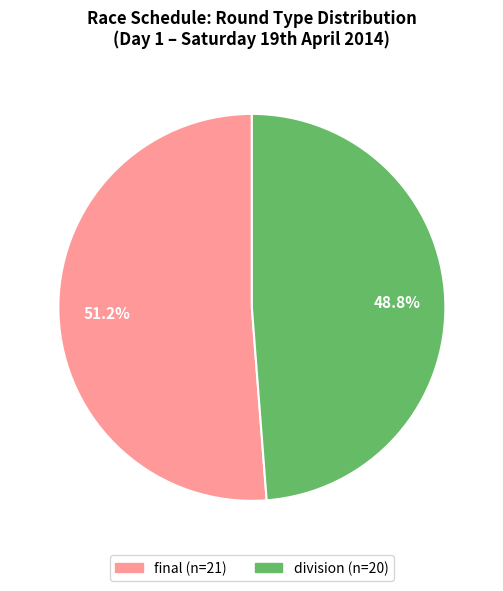

How many slices are in this pie chart?

2